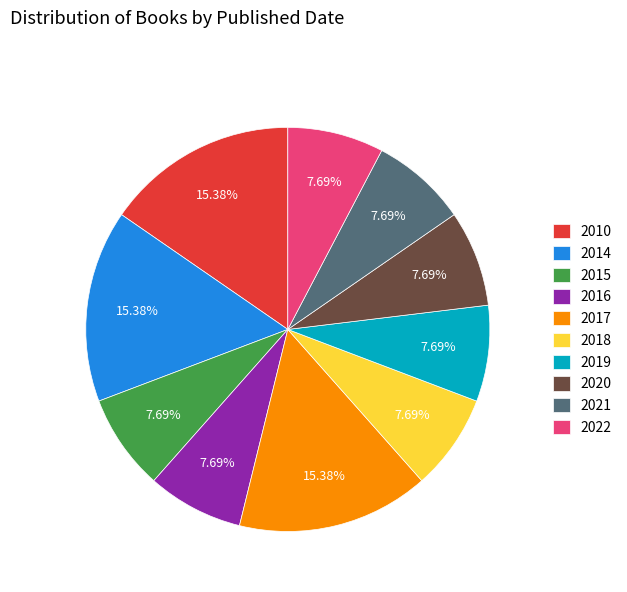

Combined, do 2021 and 2016 account for over 50%?

No